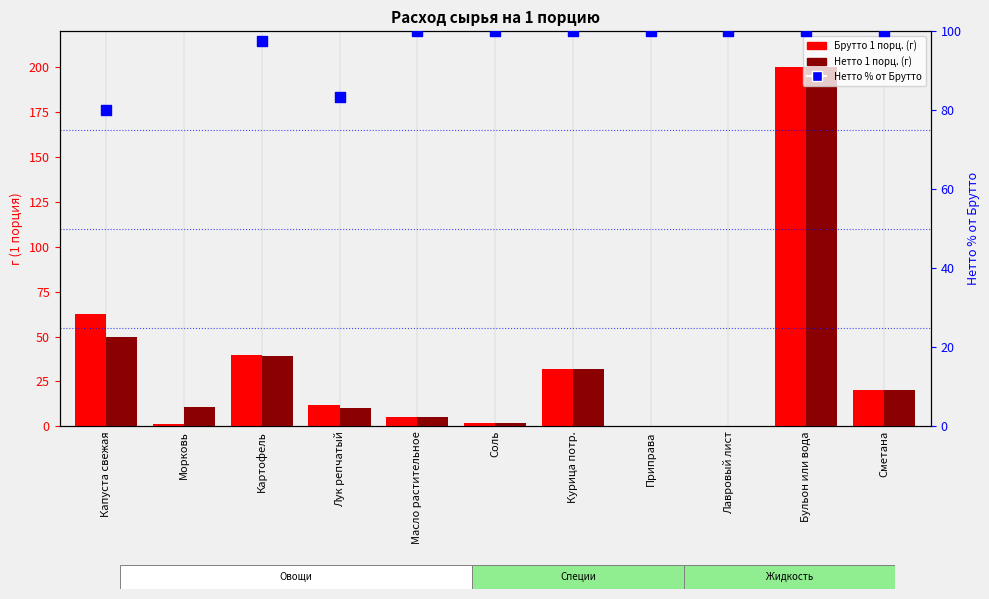

Which series contains the lowest Y value?

Брутто 1 порц. (г)